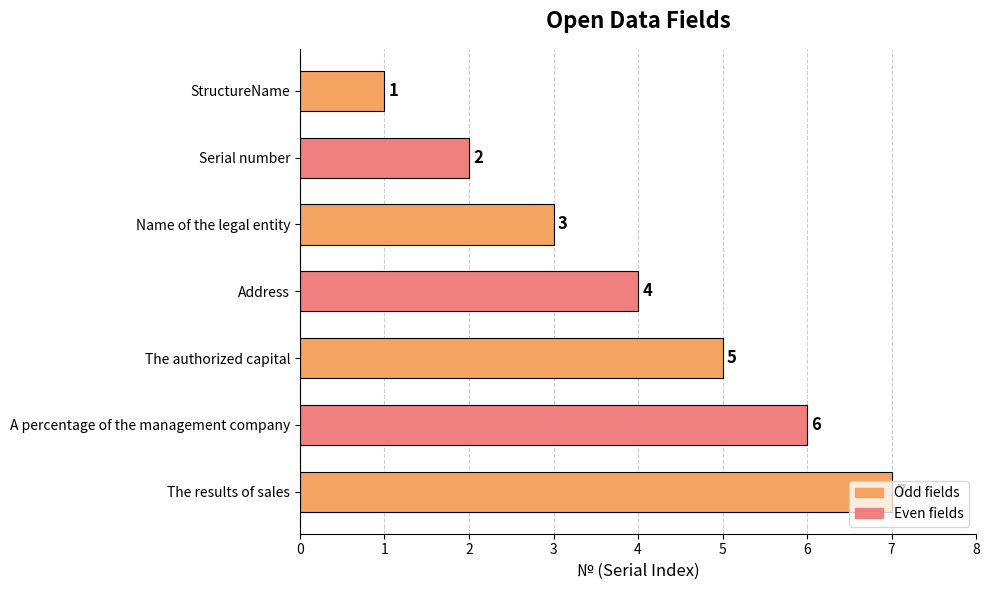

Approximately how many times larger is the value at Serial number compared to The authorized capital?

0.4